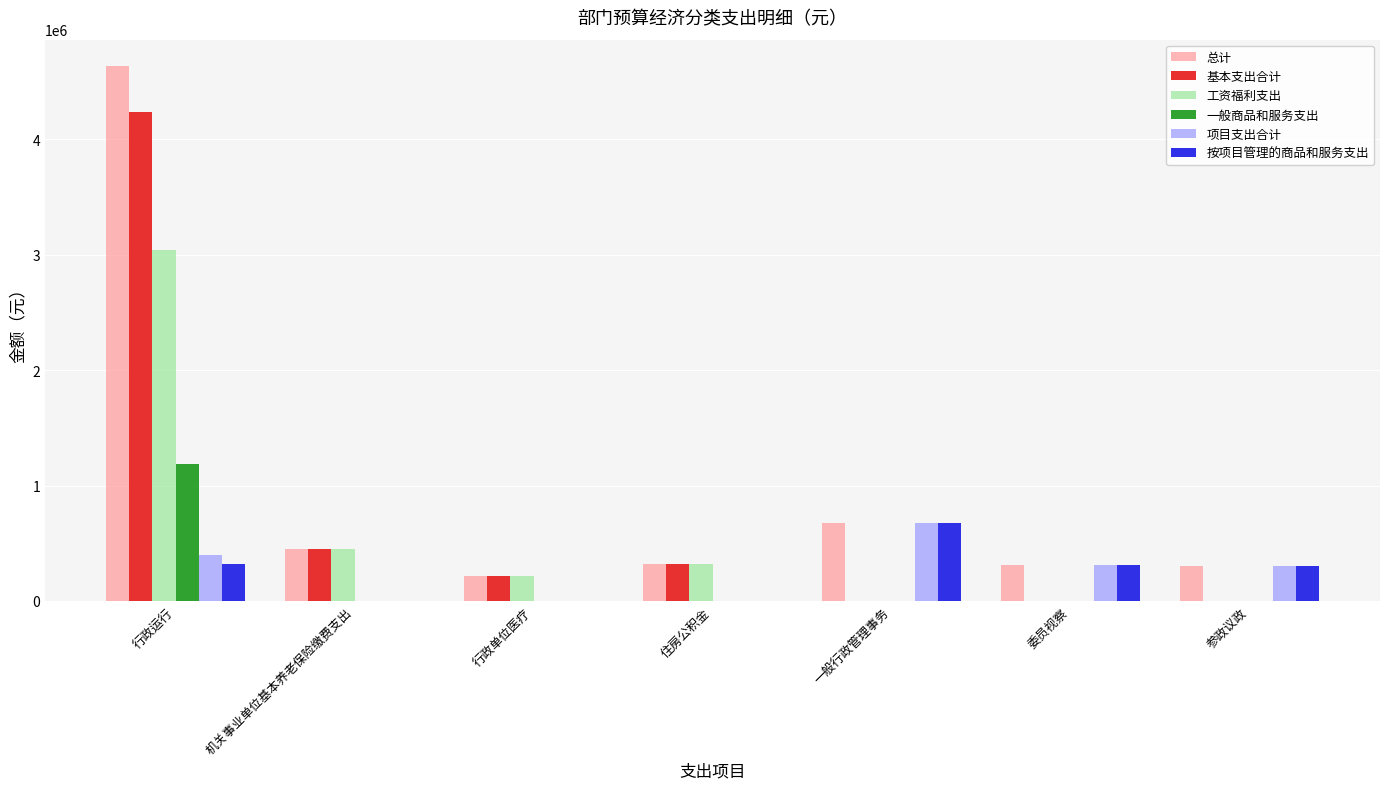

What is the sum of all 项目支出合计 values?

1694040.0